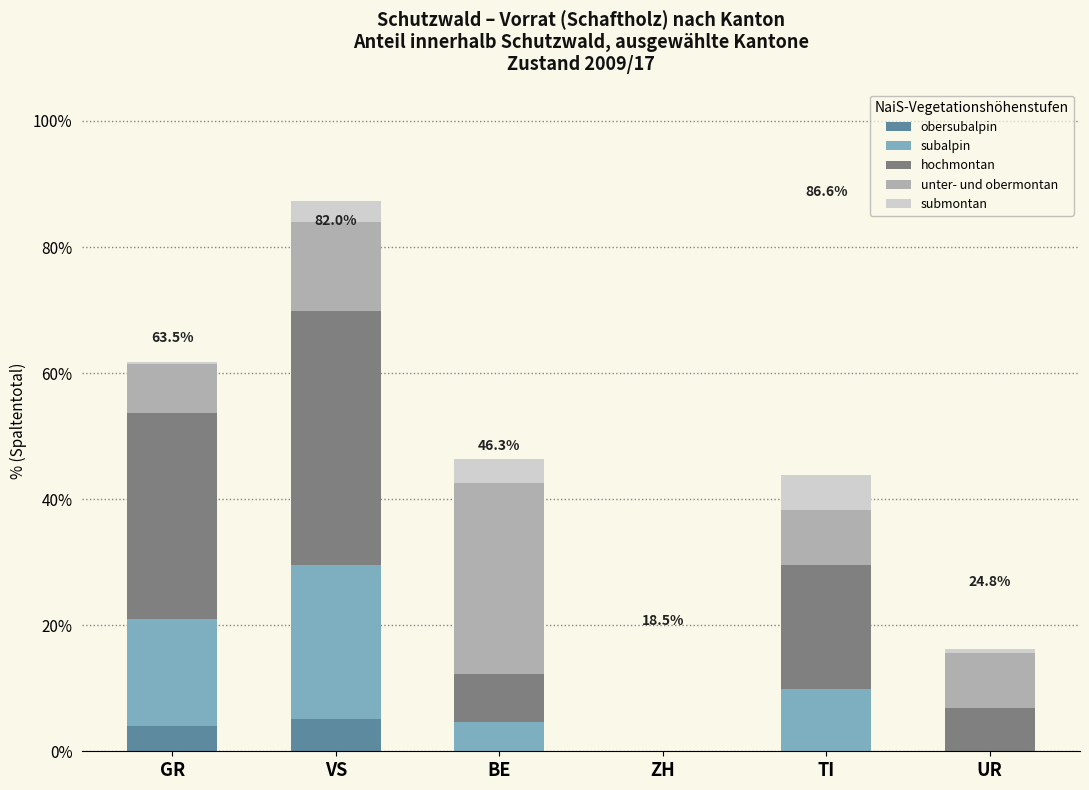

Count the number of categories in the chart.

6